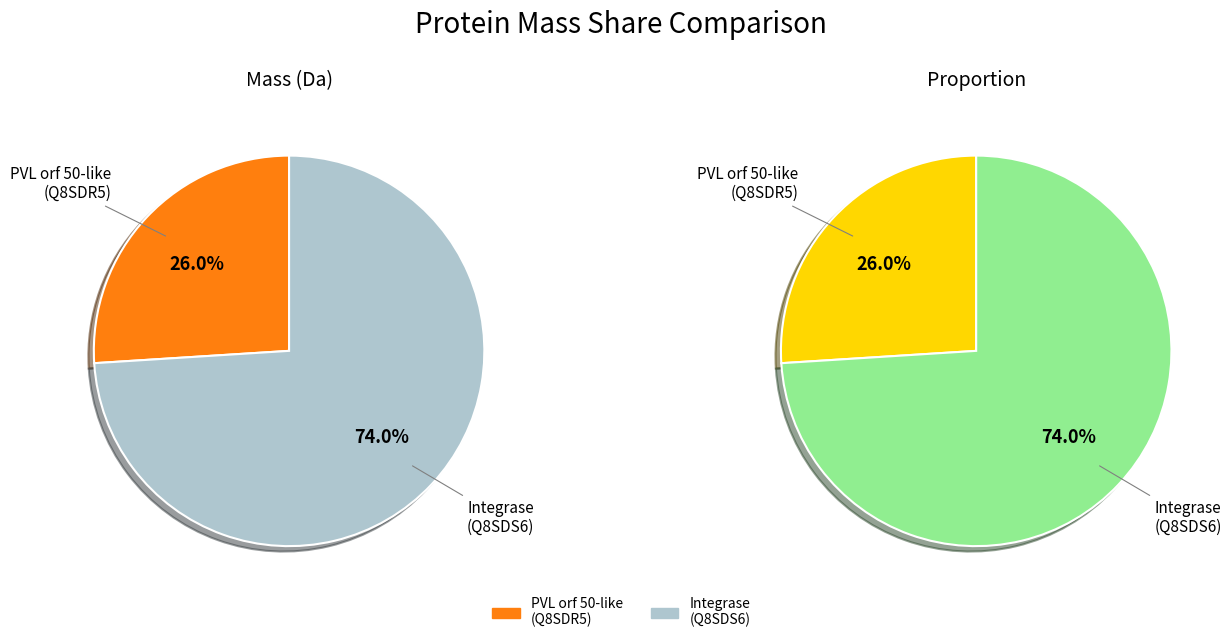

What is the majority slice?

tr|Q8SDS6|Q8SDS6_9CAUD Integrase